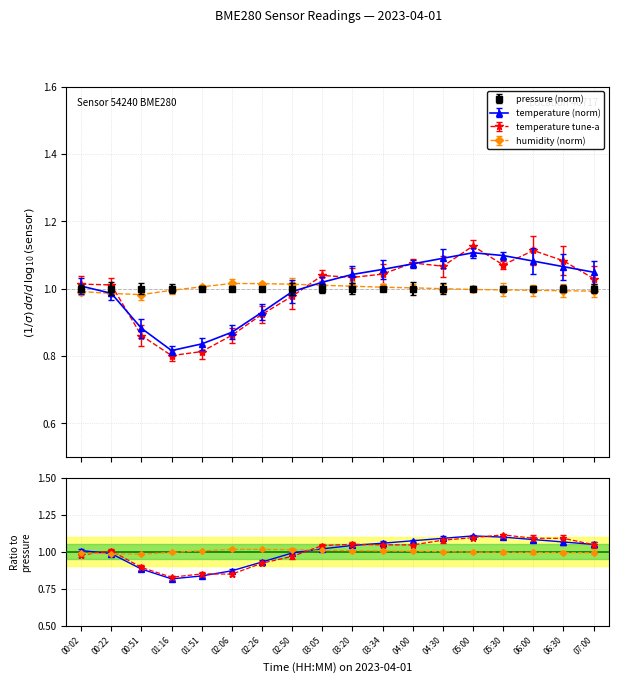

What is the value of the pressure point at the 9th from the left?

1.0